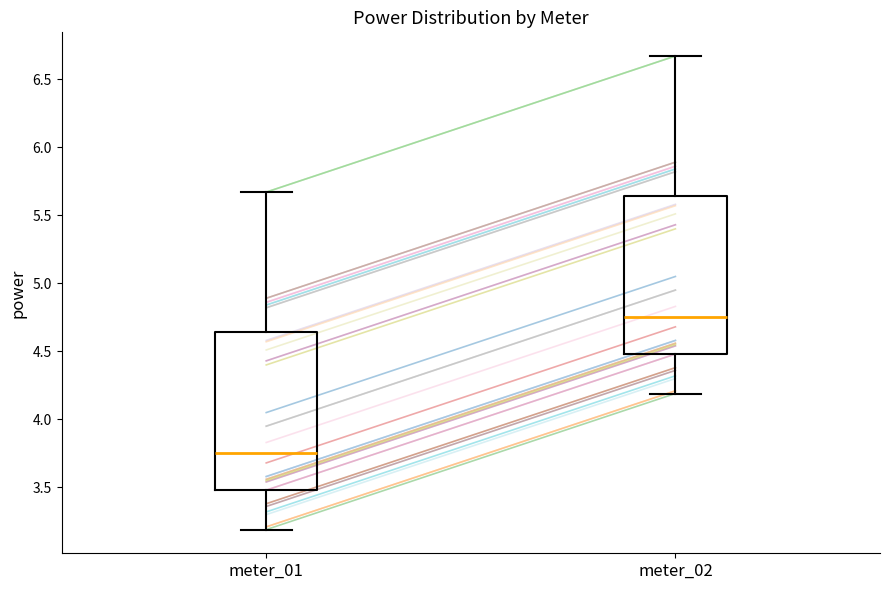

Where does the median line of the box for meter_01 sit on the y-axis? The values are not printed on the chart, so give them approximately, as read against the axis.

3.75